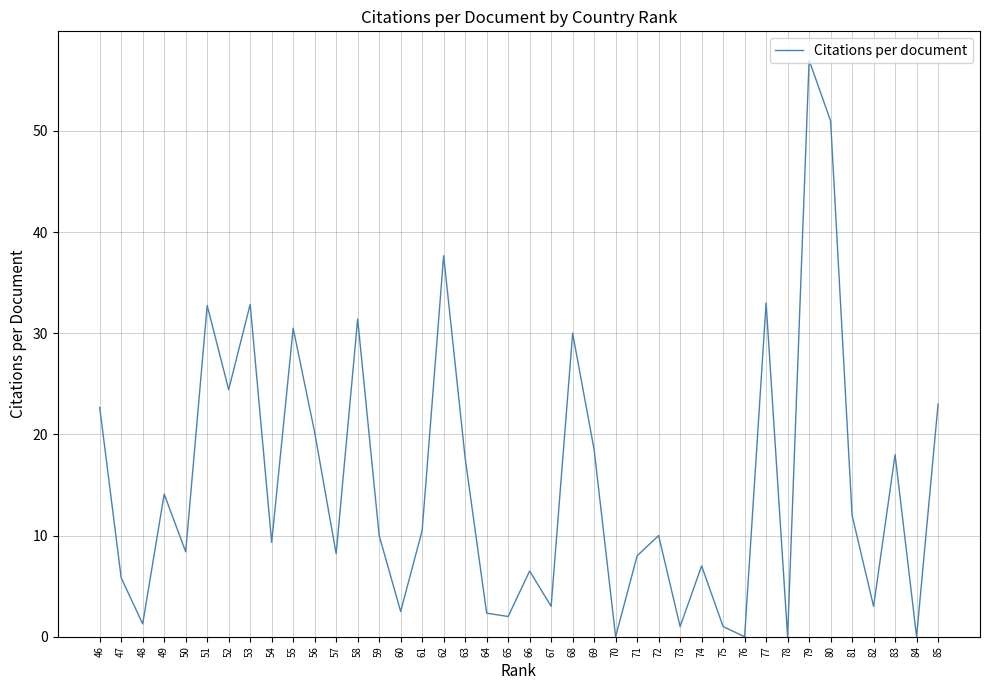

Does the chart display data point markers on the line(s)?

No